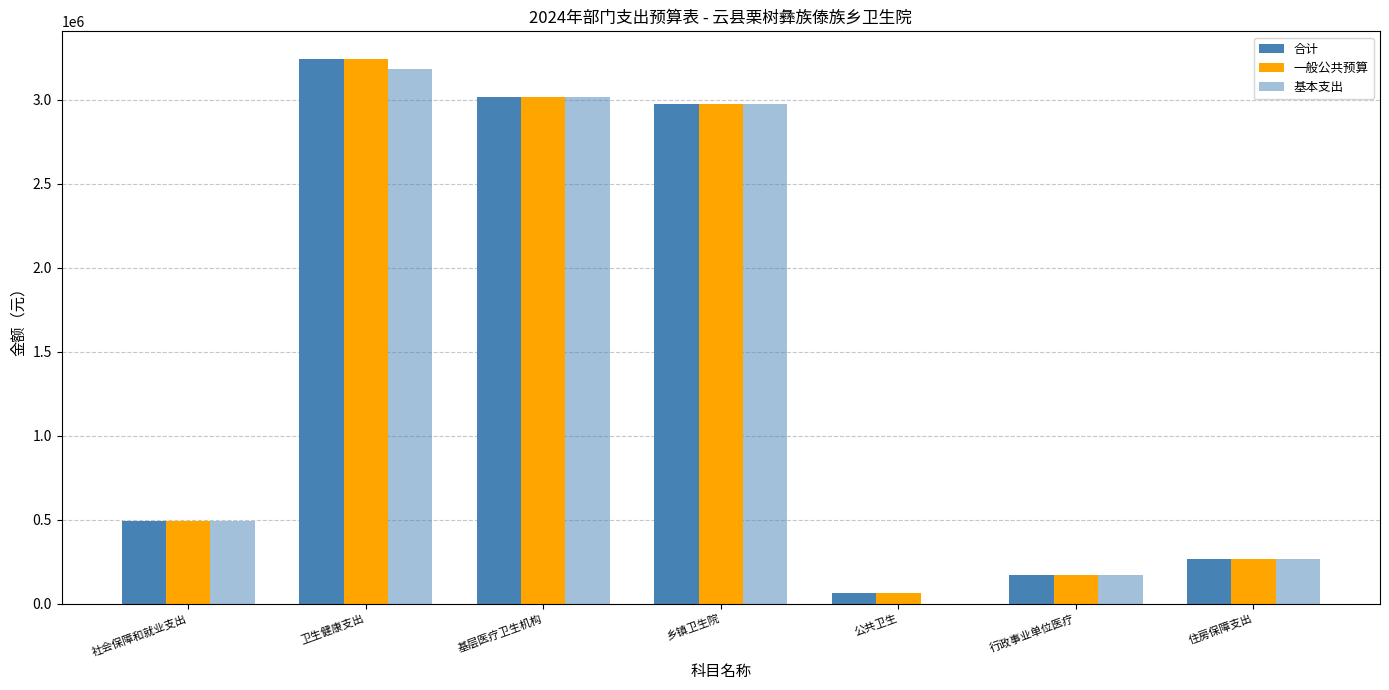

How many values in the 一般公共预算 series exceed 493693?

4